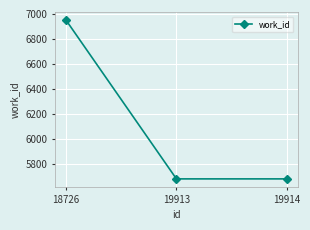

What is the value of the 1st point from the left?

6948